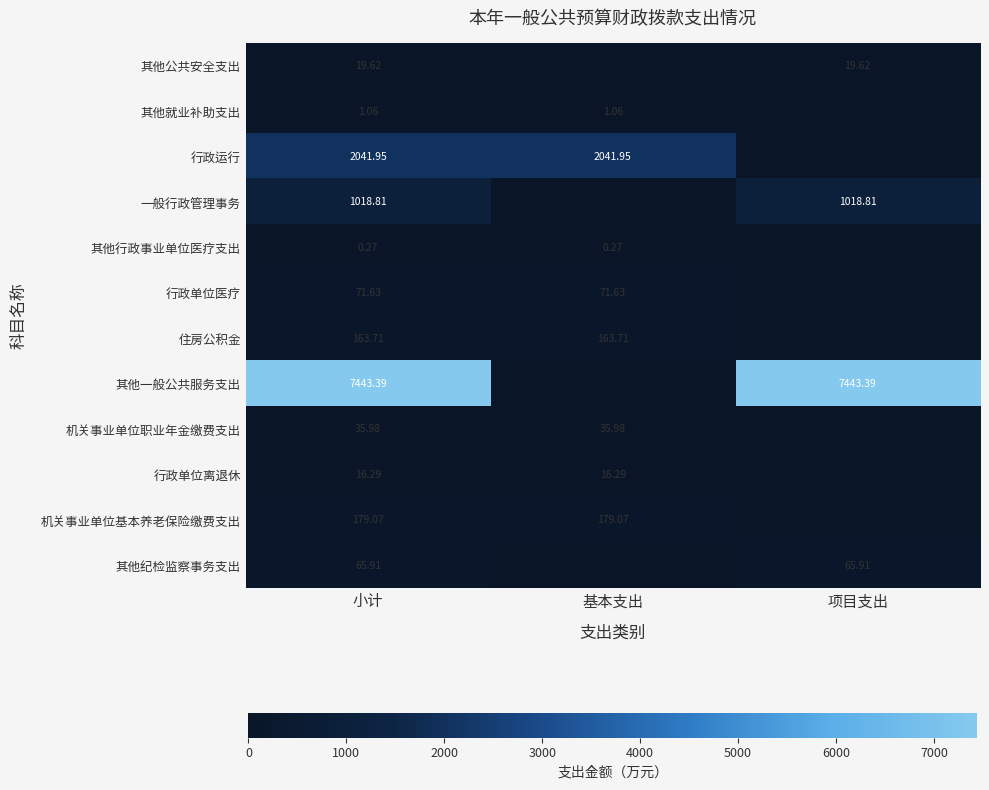

What is the maximum value shown in the chart?

7443.4